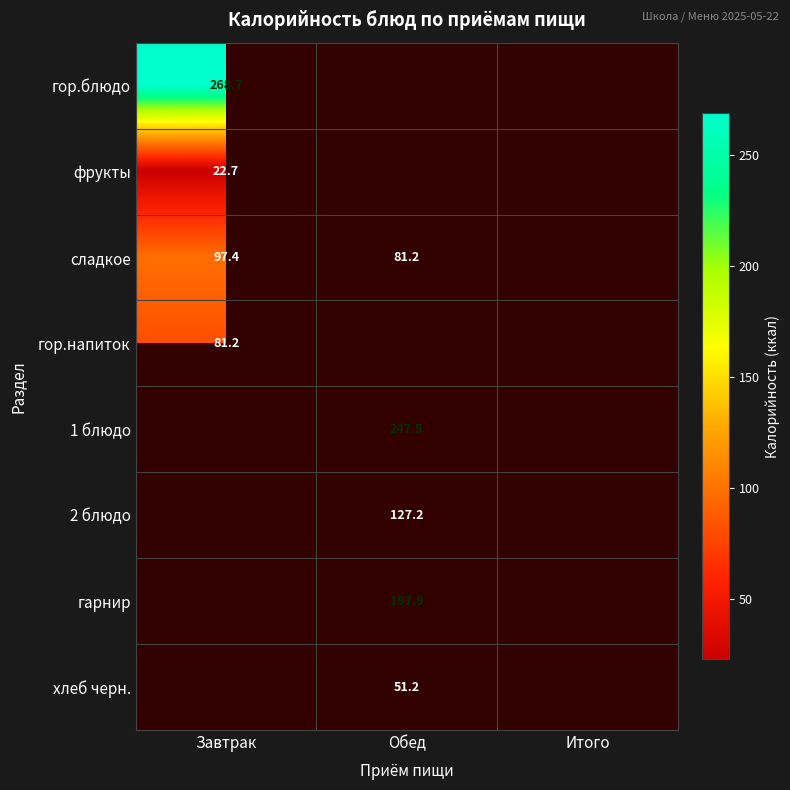

Which category has the highest value in the сладкое series?

Завтрак